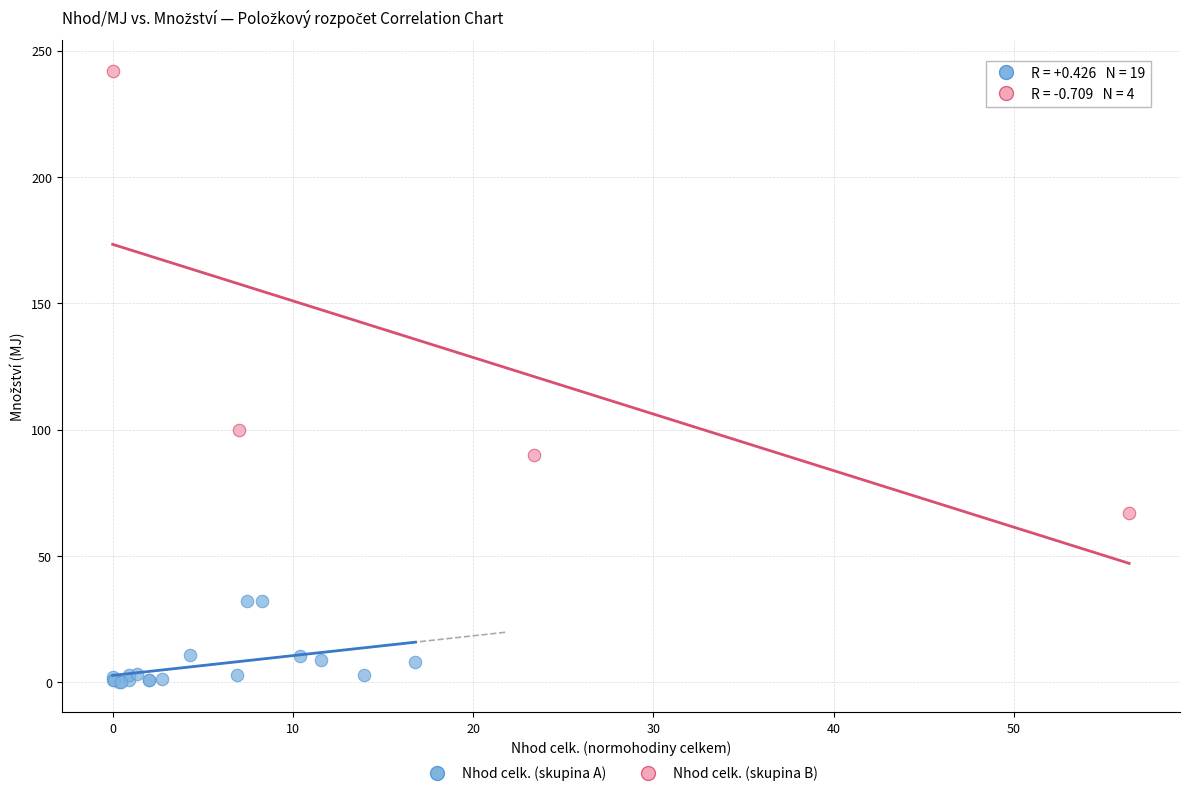

Which series reaches the minimum Y coordinate?

Nhod celk. (skupina A)